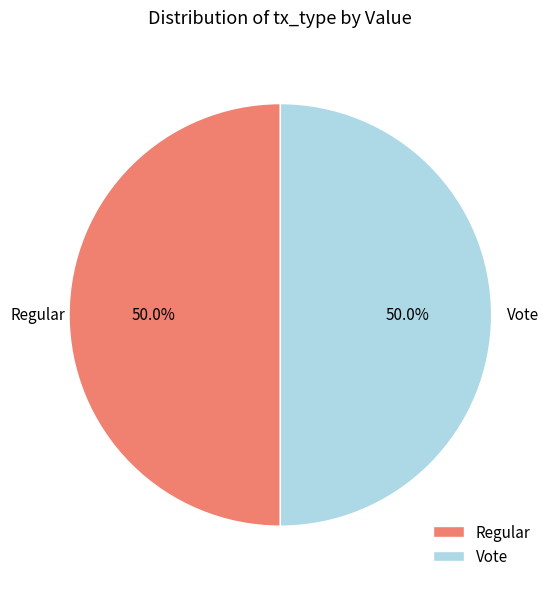

What is the ratio of the value at Vote to the value at Regular?

1.0